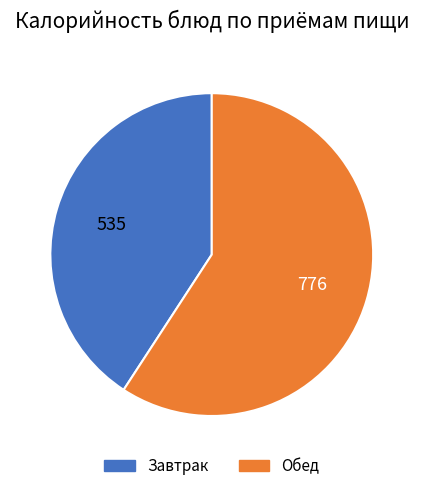

Is there any slice that represents more than half of the pie?

Yes